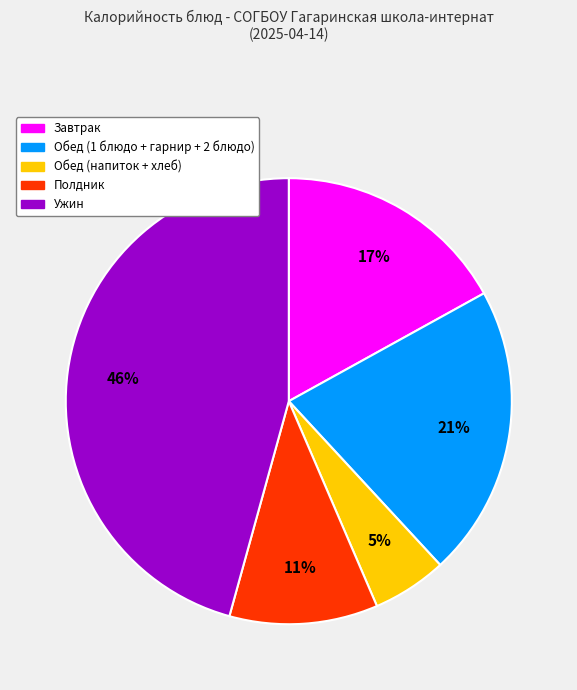

To the nearest percent, what is the average slice percentage?

20%